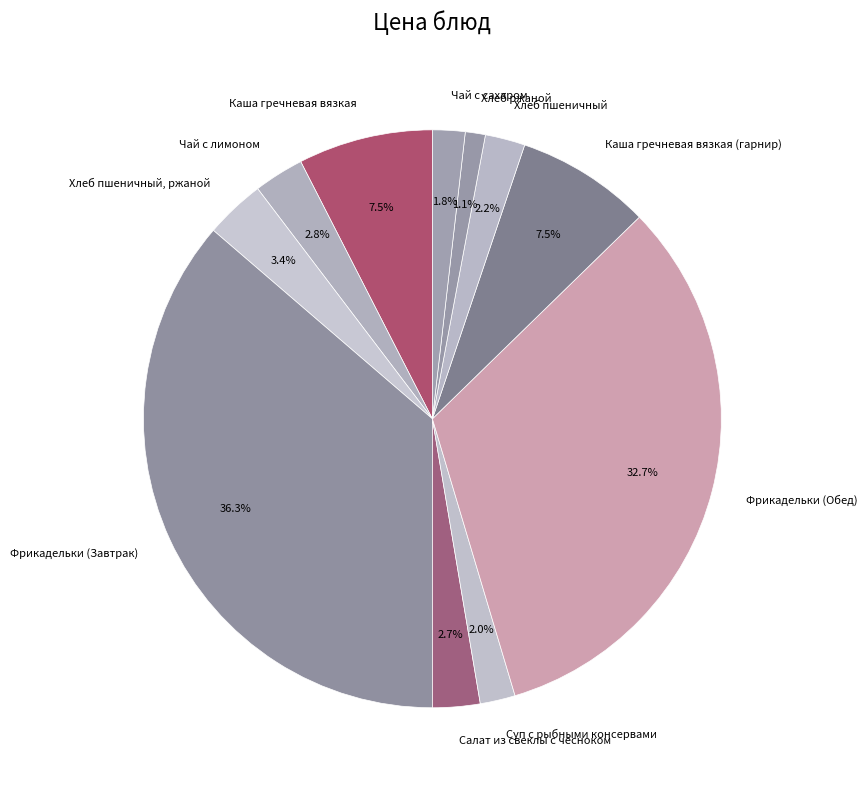

How much of the chart is everything except Каша гречневая вязкая (гарнир)?

92.5%